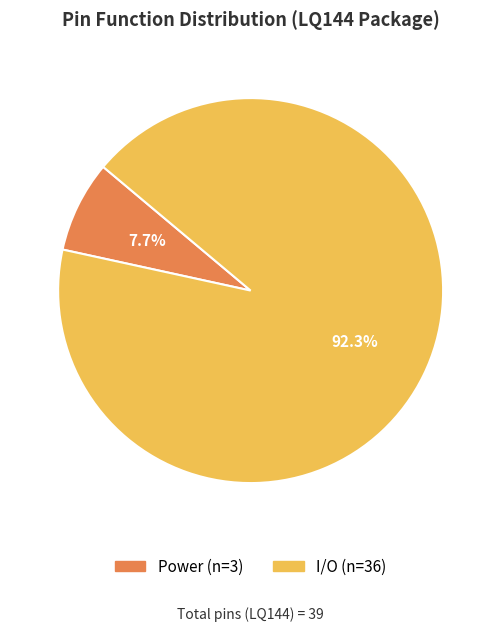

Count the number of slices in the pie.

2